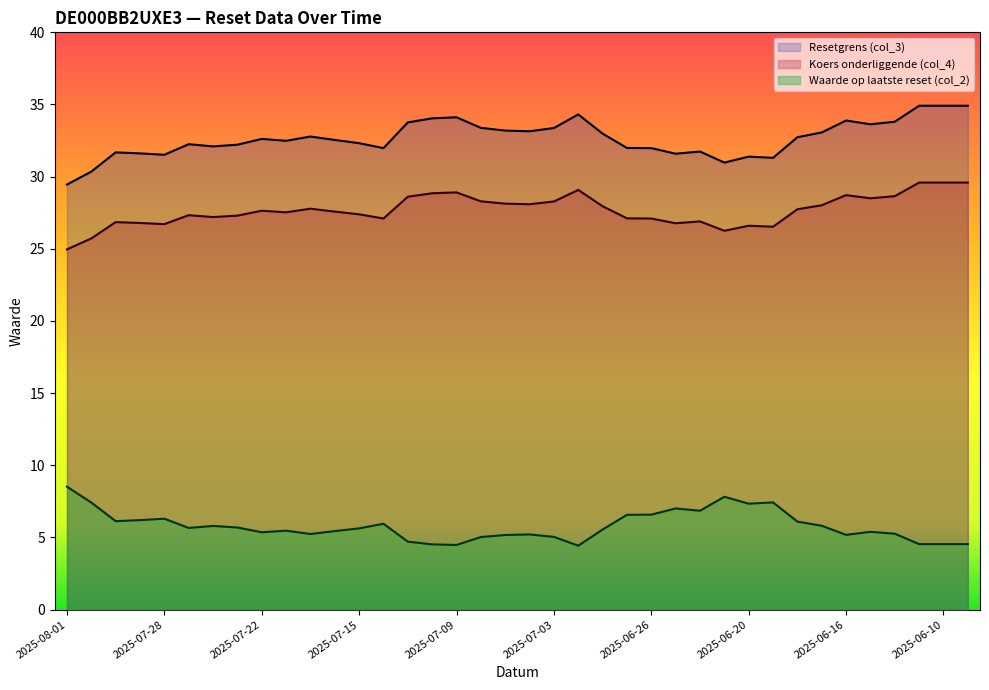

What is the total value across all series at 2025-07-17?

65.6